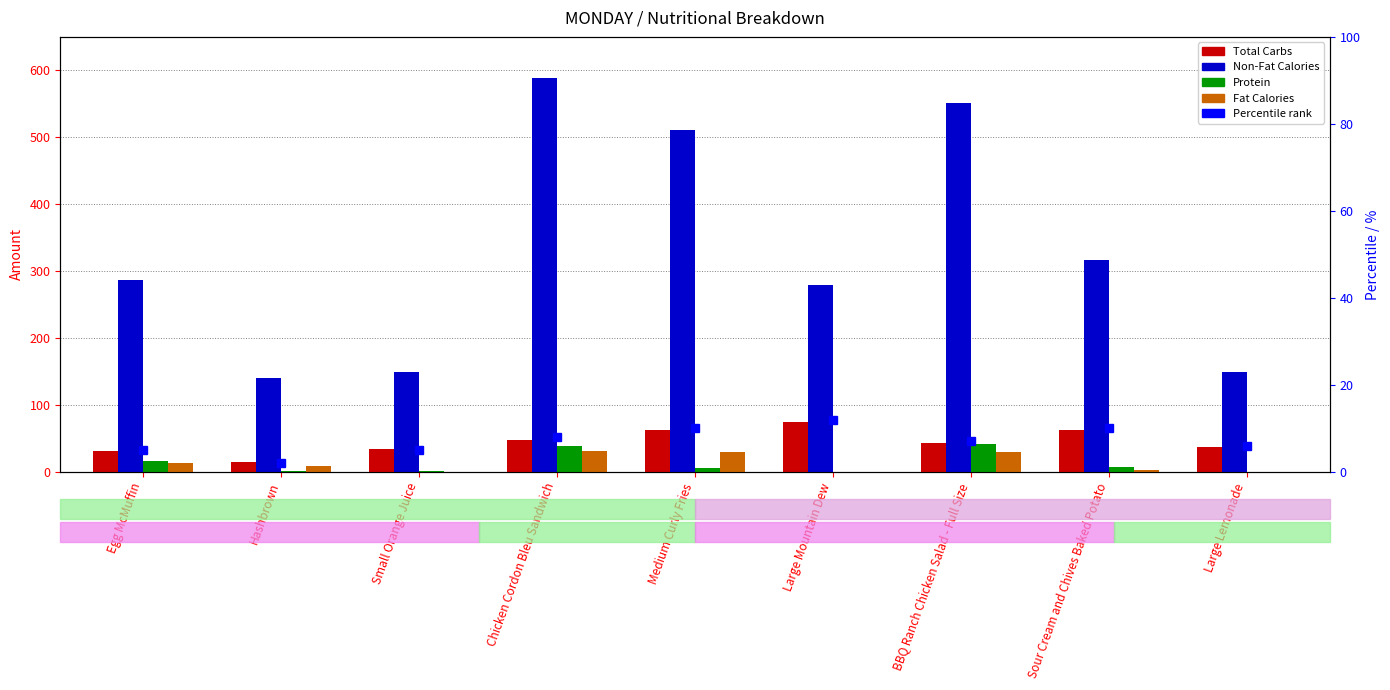

Which label corresponds to the smallest value in the chart?

Large Mountain Dew